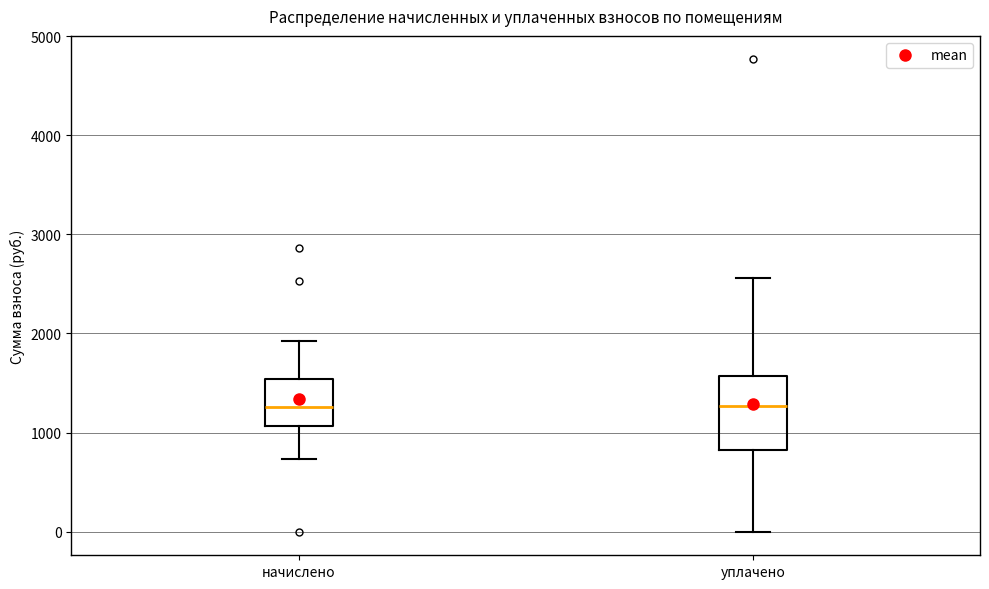

Where does the lower whisker of the box for начислено end on the y-axis? The values are not printed on the chart, so give them approximately, as read against the axis.

700